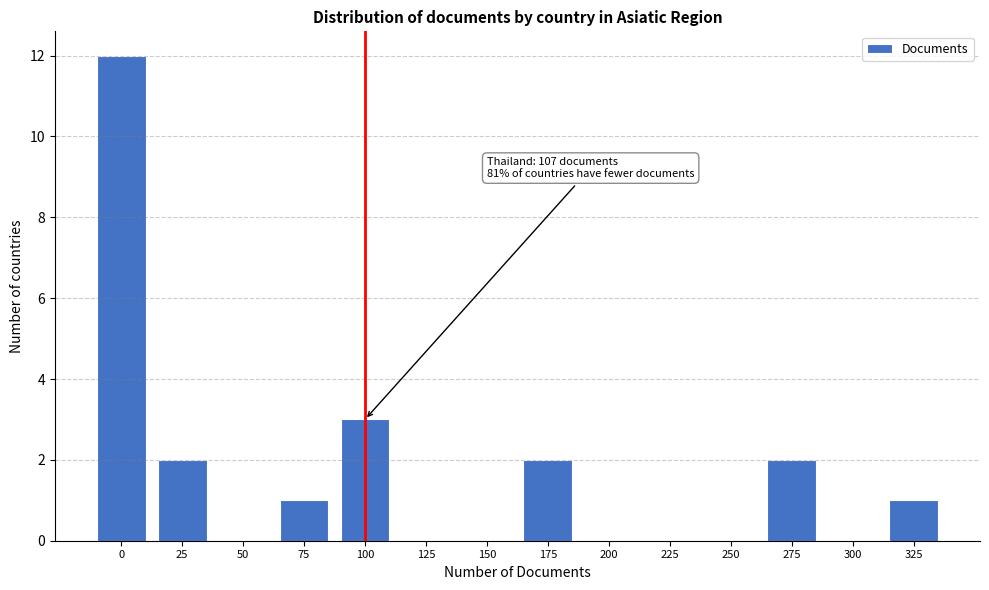

Reading left to right, transcribe all the data shown in this chart.

0=12	25=2	50=0	75=1	100=3	125=0	150=0	175=2	200=0	225=0	250=0	275=2	300=0	325=1